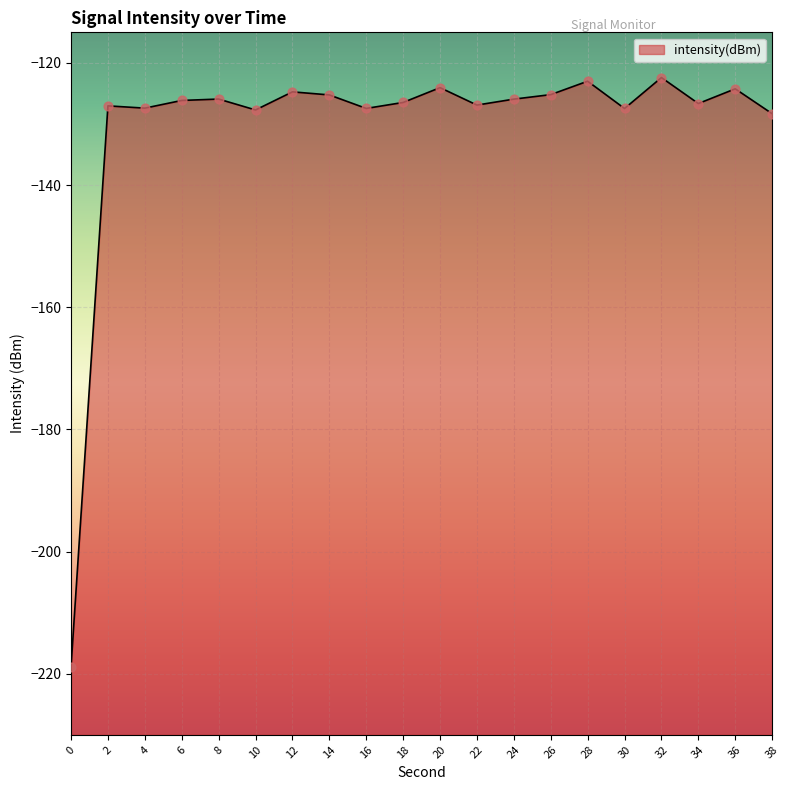

What is the change in value from 24 to 36?

+1.7